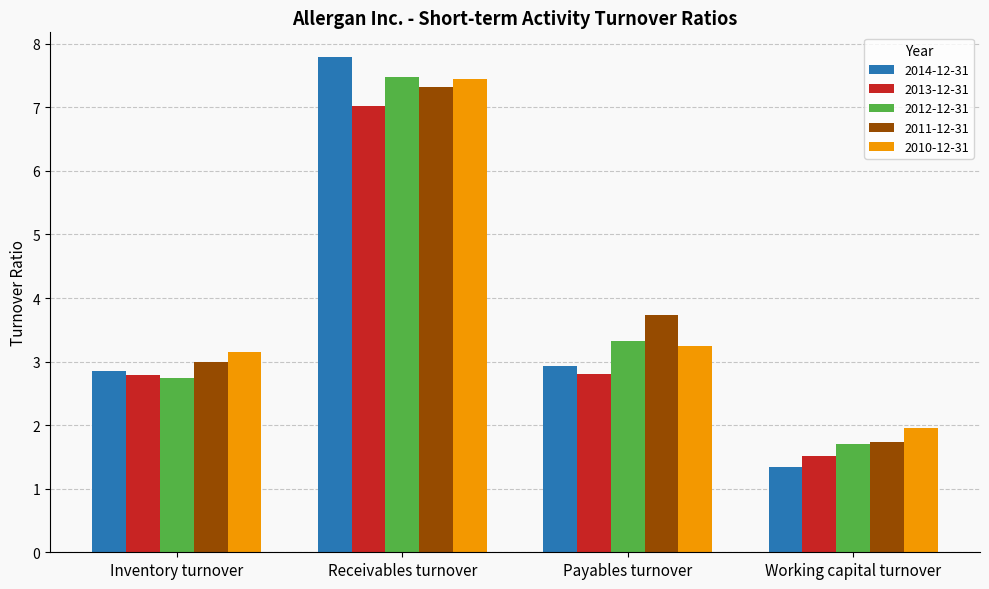

How many bars are there in each group?

5